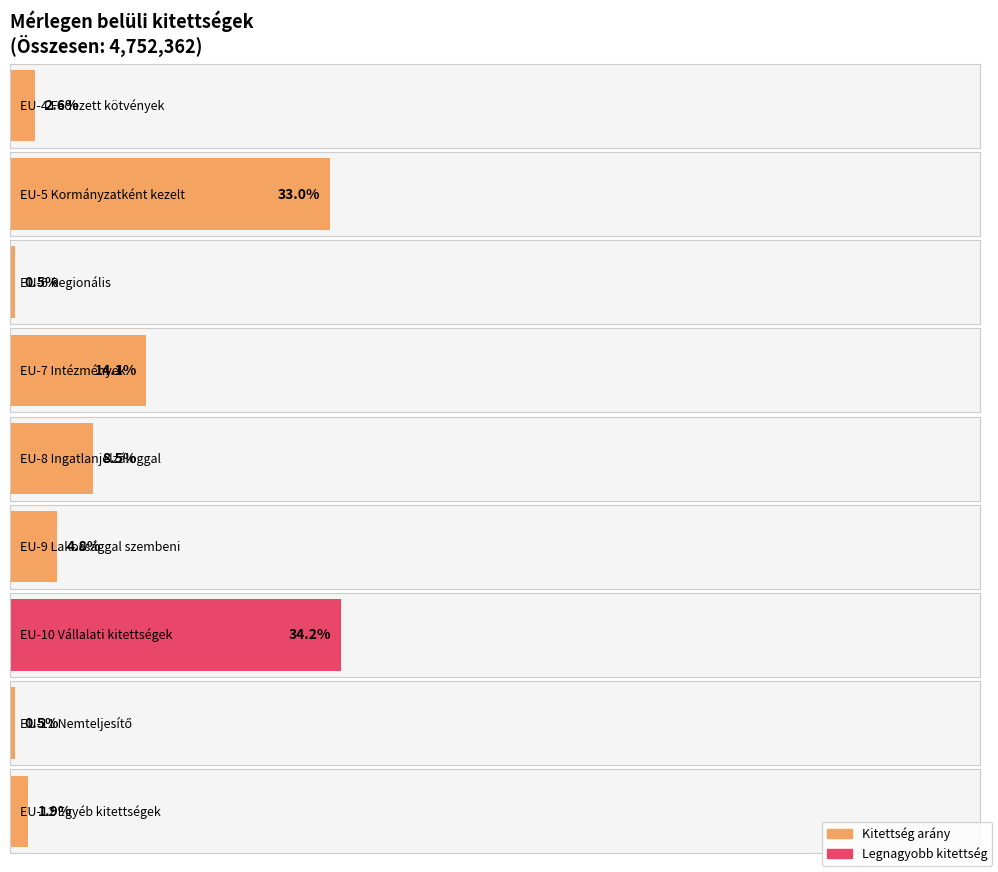

Which has a higher value, EU-10 Vállalati kitettségek or EU-6 Regionális?

EU-10 Vállalati kitettségek